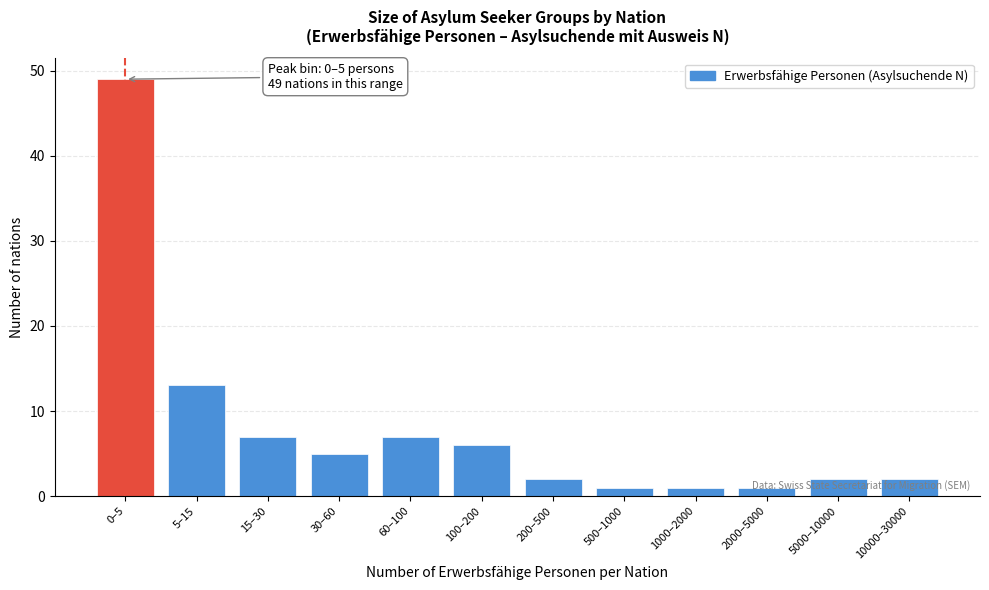

Where is the data nearest to the value 25?

5–15